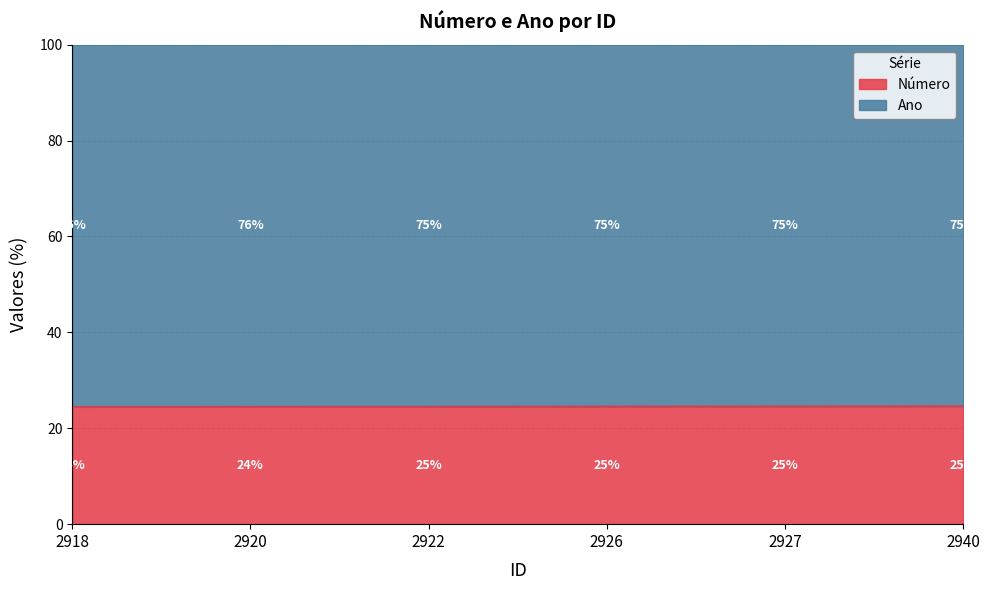

What is the difference between the maximum and minimum values?

0.1